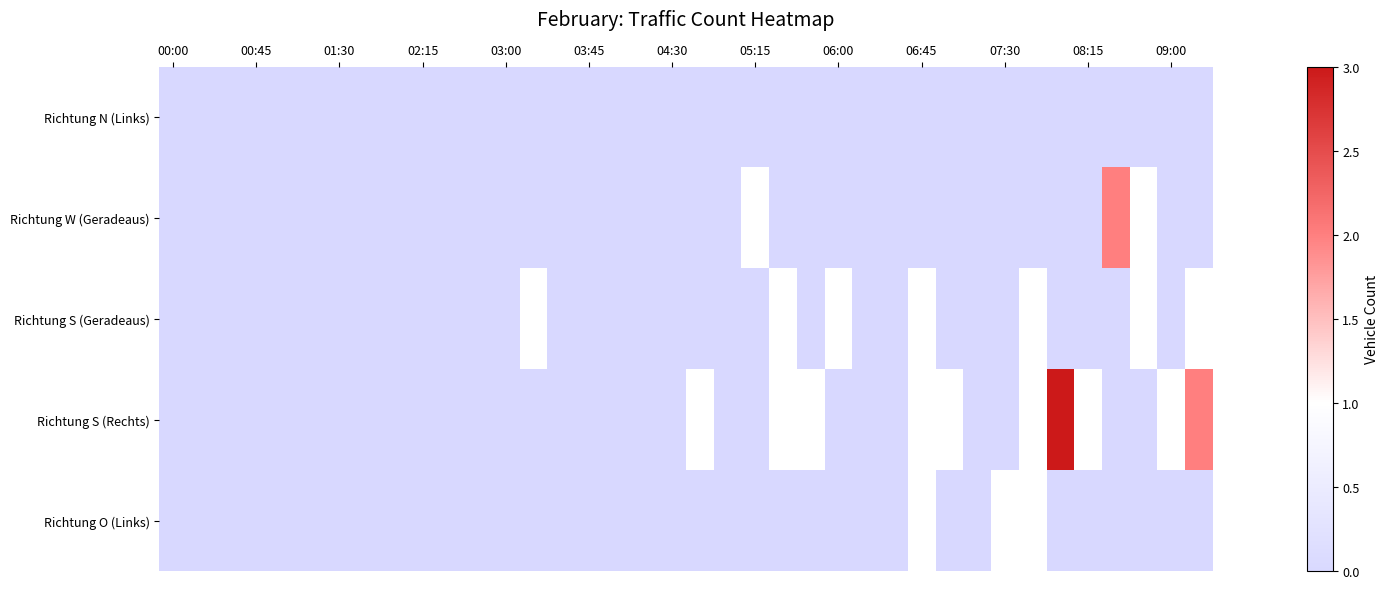

Which series has the widest spread of values?

Richtung S (Rechts)